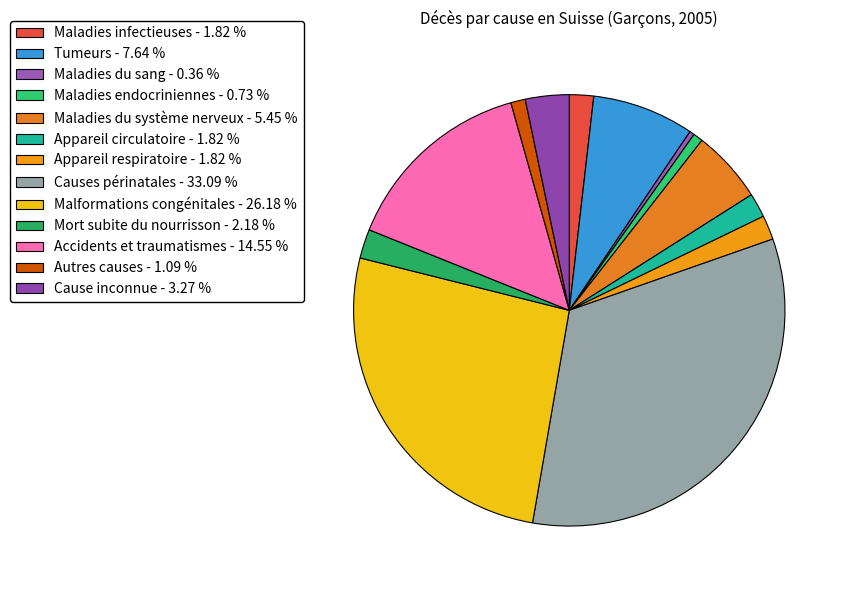

Count the number of slices in the pie.

13